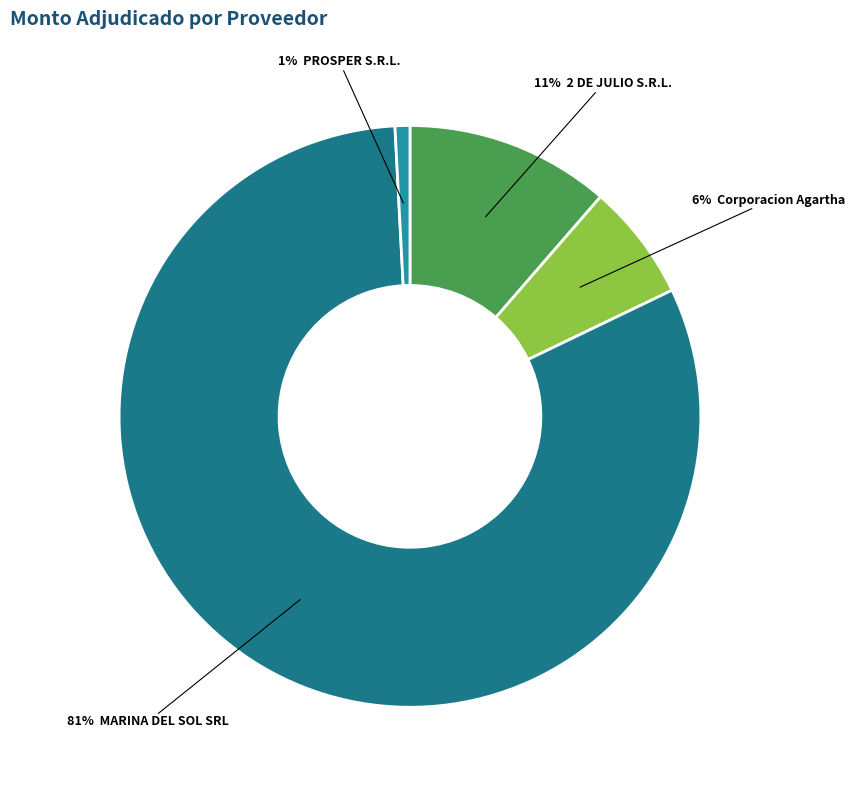

To the nearest percent, what is the average slice percentage?

25%